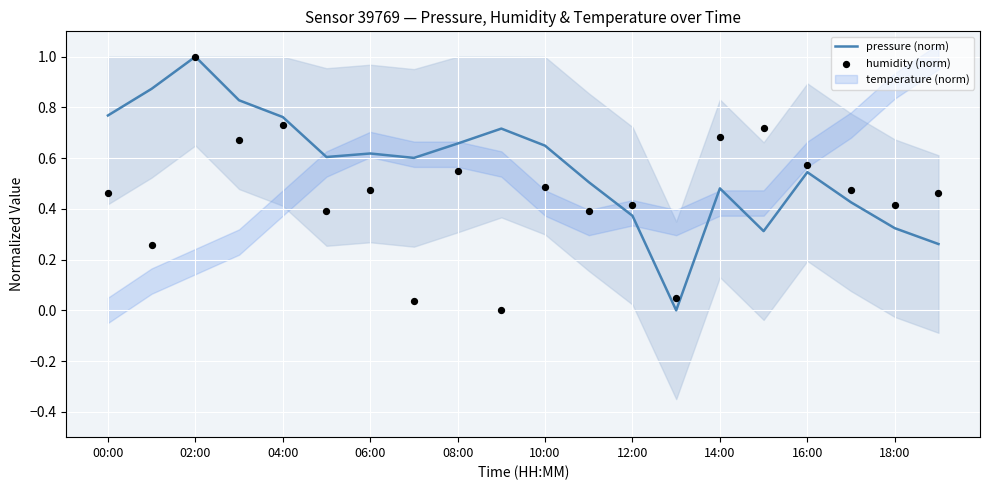

Which series reaches the minimum Y coordinate?

pressure (norm)